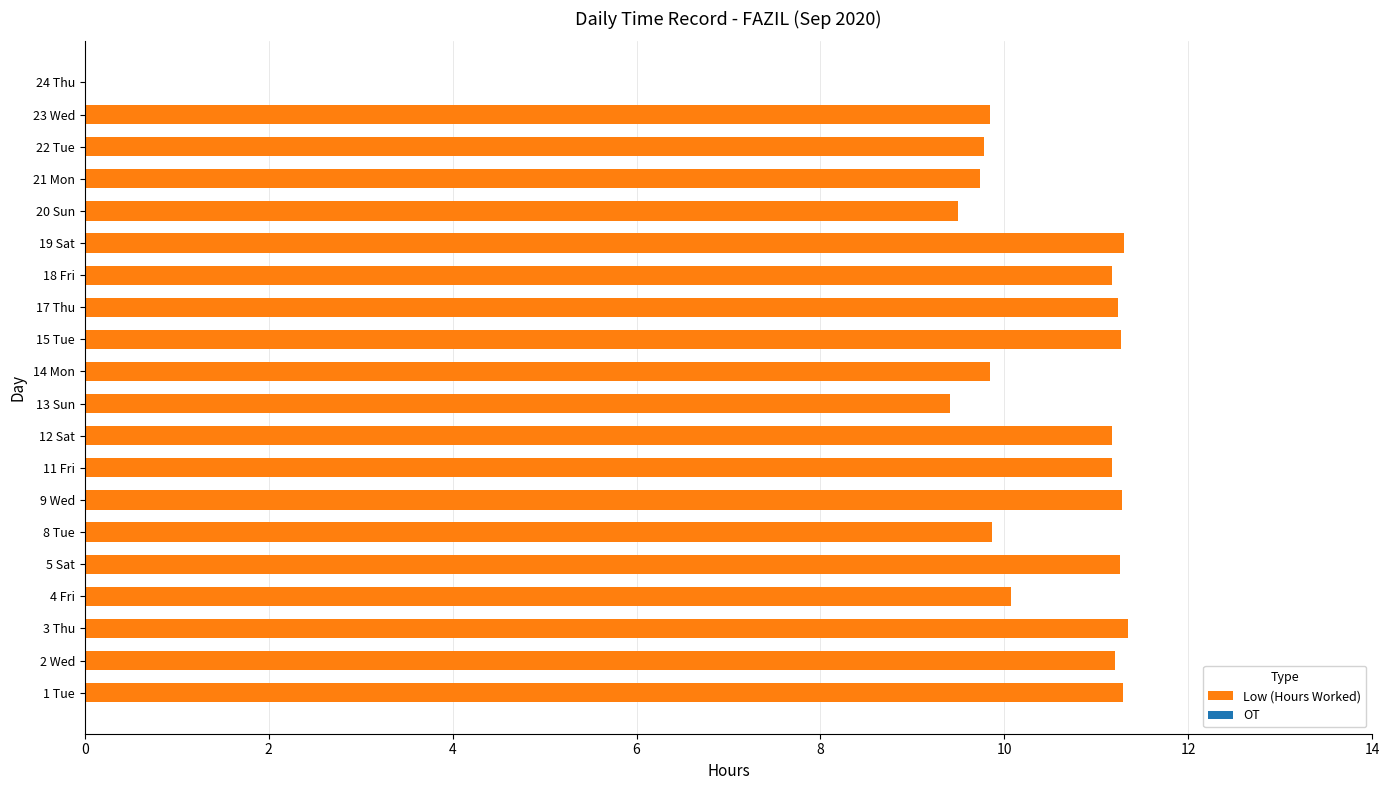

What is the ratio of the value at 23 Wed to the value at 2 Wed?

0.9